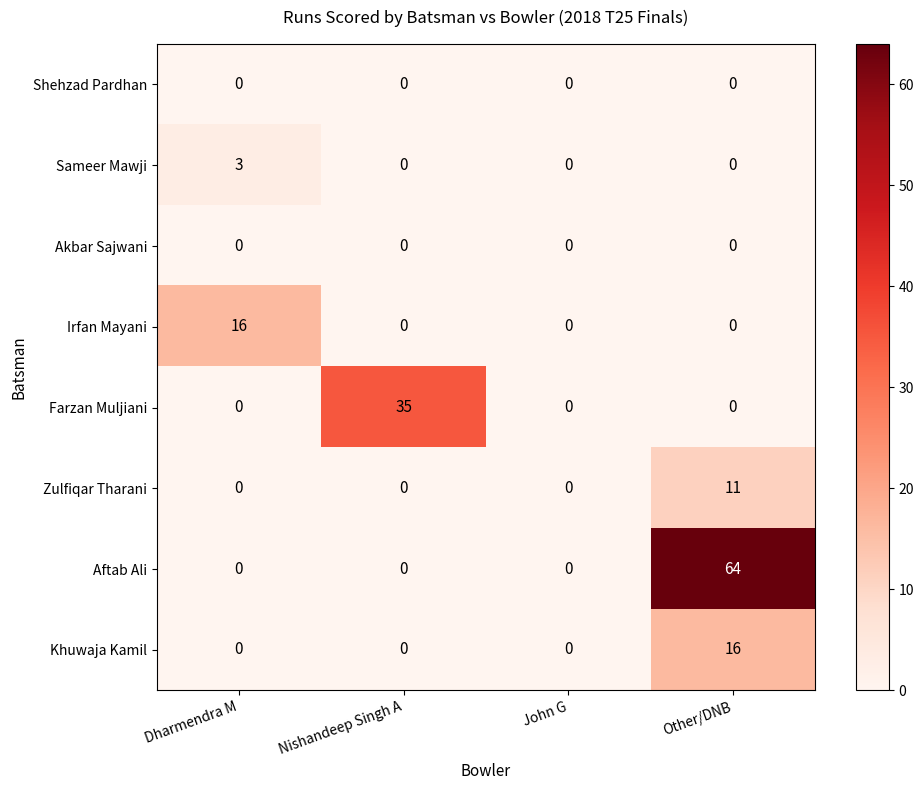

What is the spread (max minus min) of values at Other/DNB?

64